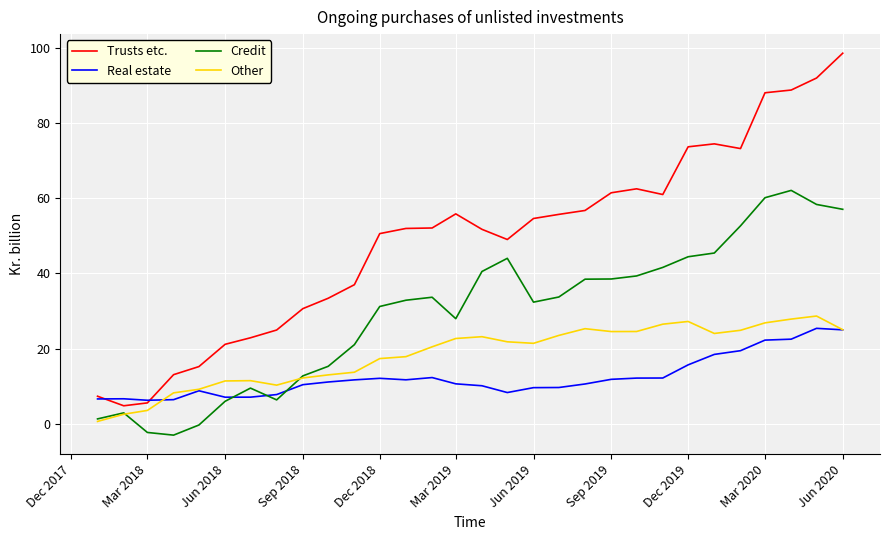

What is the highest value of the Credit series?

62.1